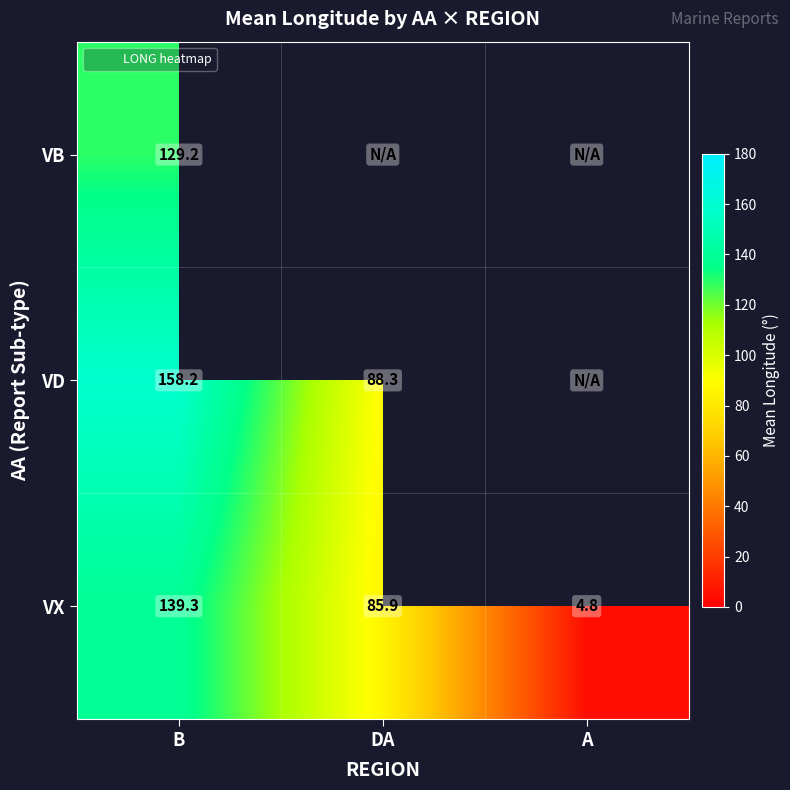

Which series changed the most between B and A?

VX